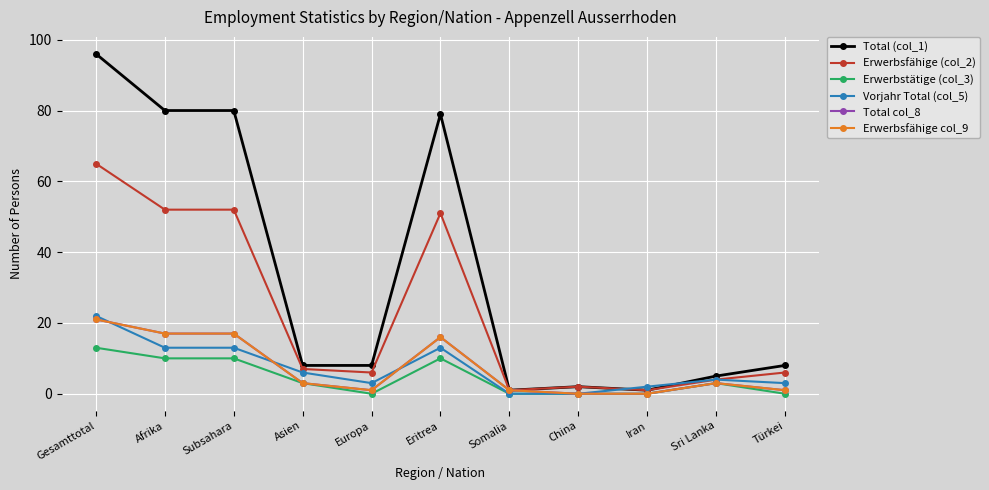

True or false: Vorjahr Total (col_5) and Erwerbsfähige (col_2) cross at least once.

True